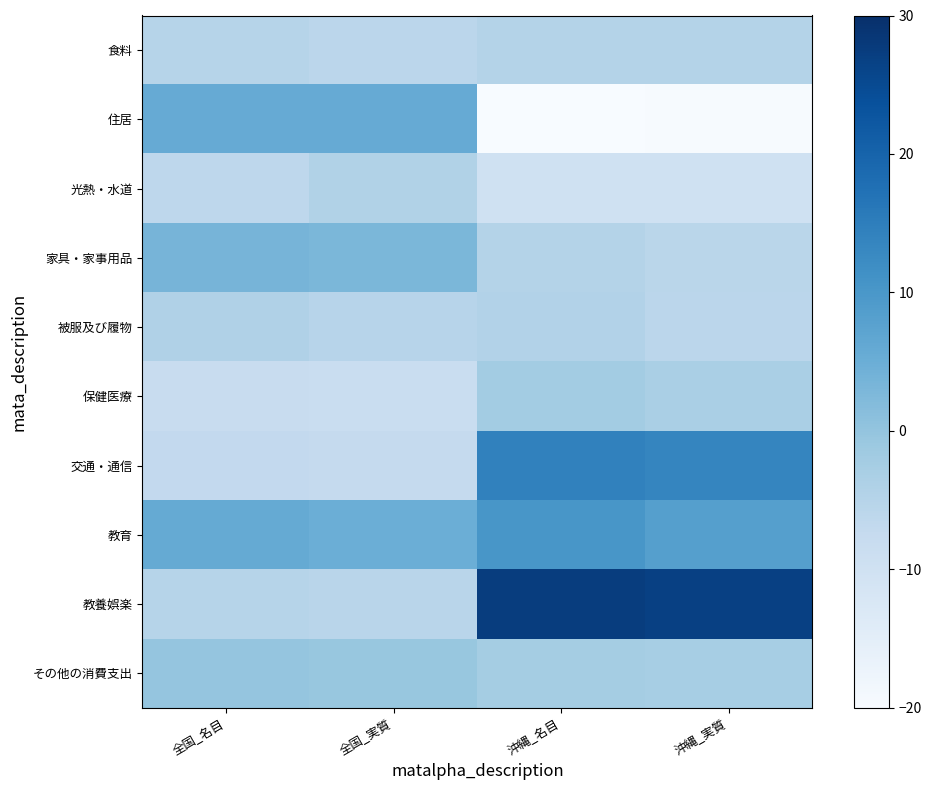

Which series changed the most between 全国_名目 and 沖縄_実質?

教養娯楽